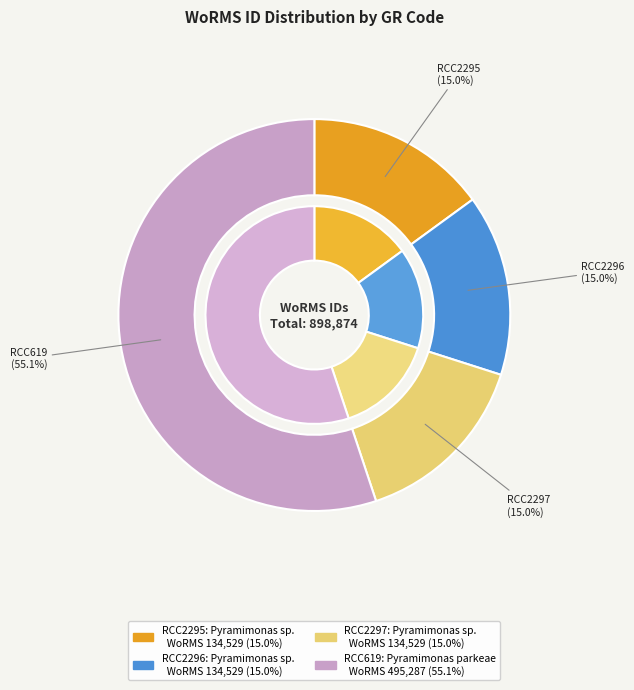

To the nearest percent, what portion does RCC2296 represent?

15%